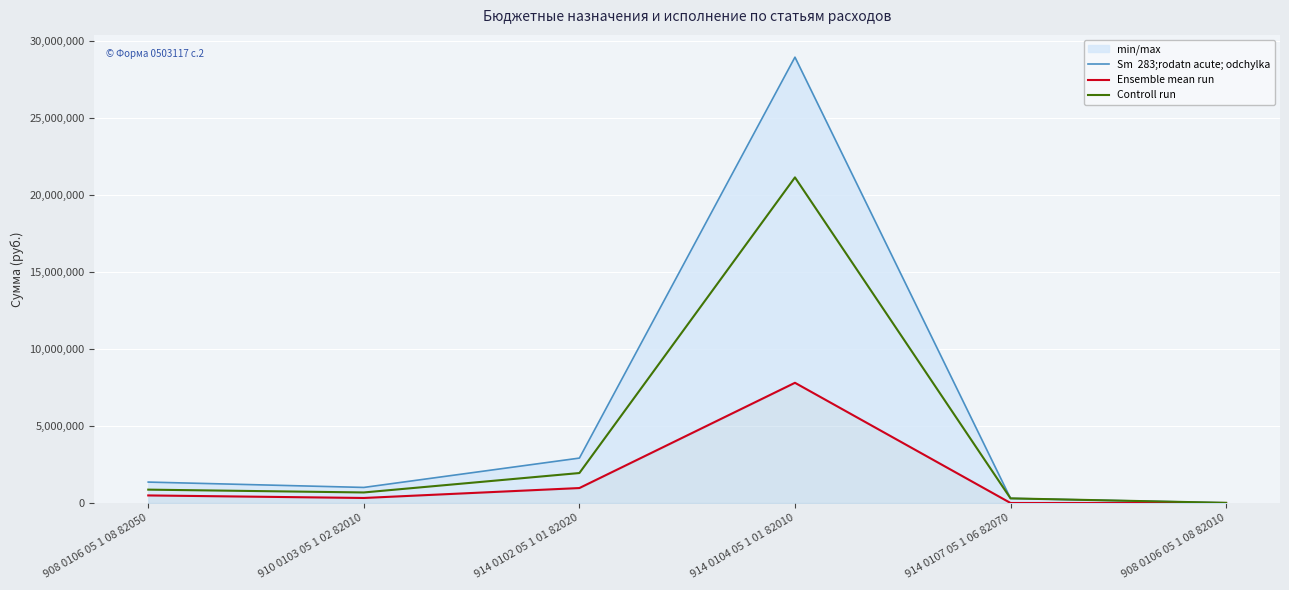

What is the total value across all series at 914 0102 05 1 01 82020?

5830800.0